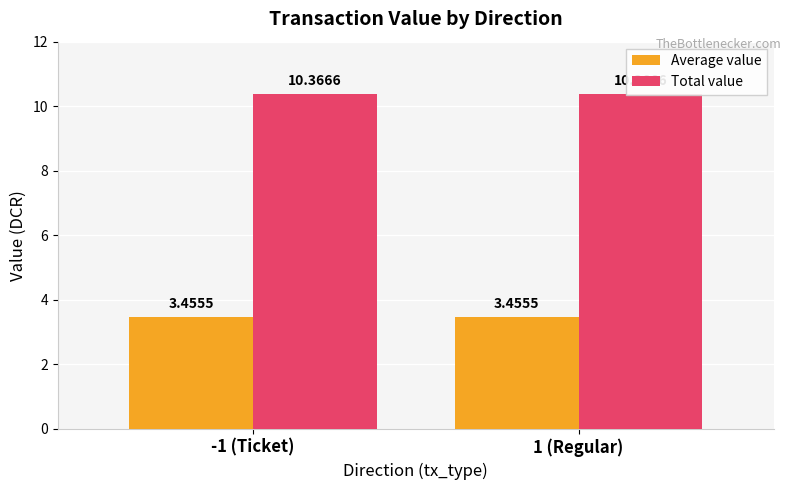

Reading right to left, extract all data points from this chart.

Average value: 1 (Regular)=3.5	-1 (Ticket)=3.5
Total value: 1 (Regular)=10.4	-1 (Ticket)=10.4